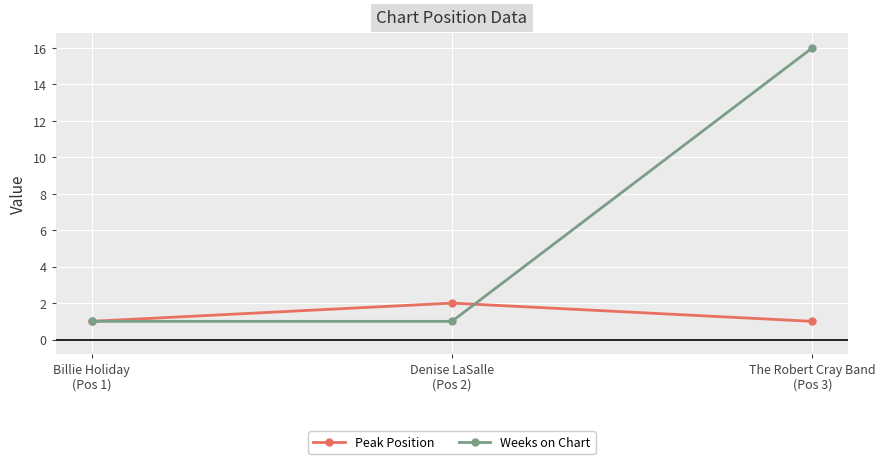

Rank the series by their average value, from highest to lowest.

Weeks on Chart, Peak Position